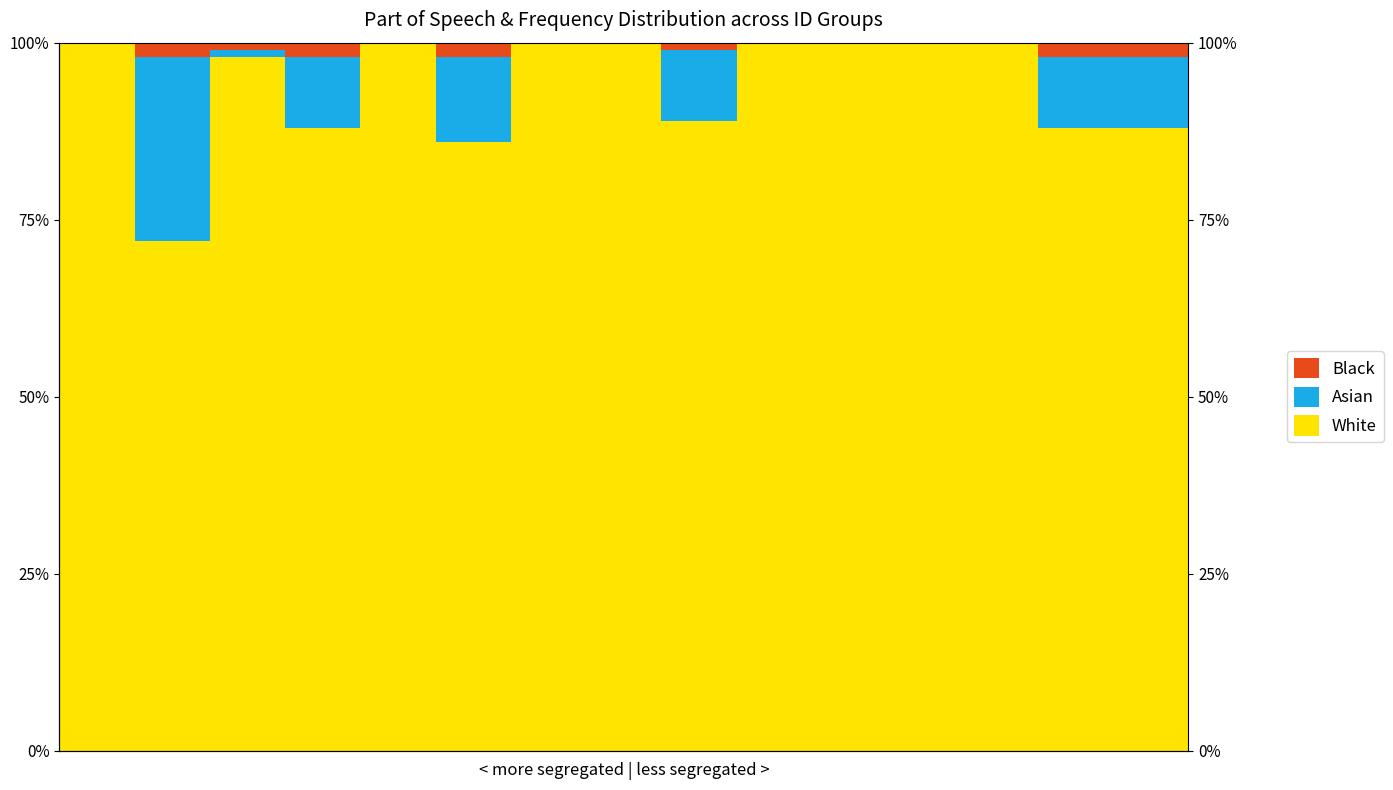

How many bars are there in total?

45